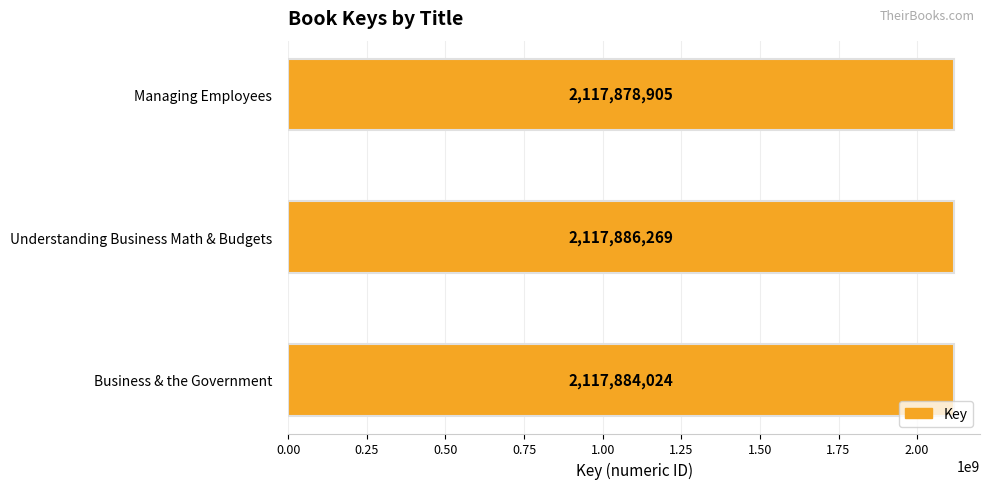

Reading bottom to top, what are all the values shown in this chart?

Business & the Government=2117884024	Understanding Business Math & Budgets=2117886269	Managing Employees=2117878905